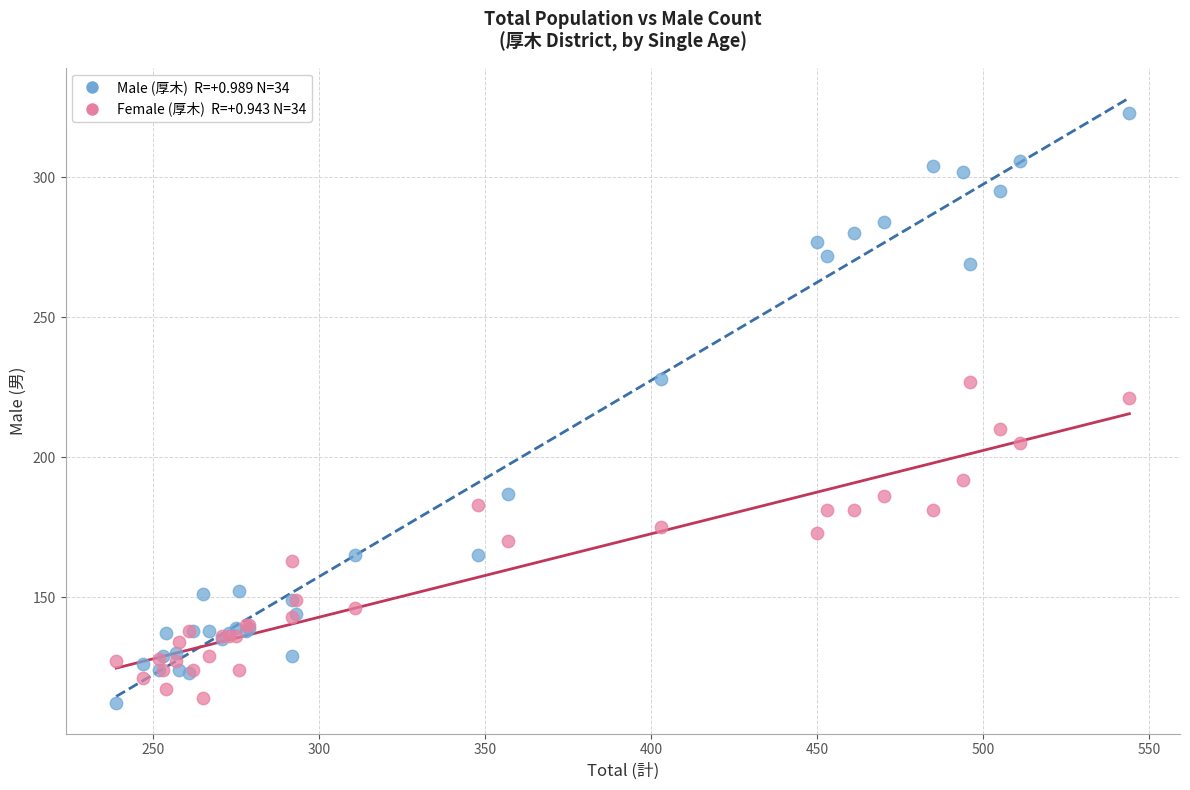

Across all series, what Y value is closest to 217?

221